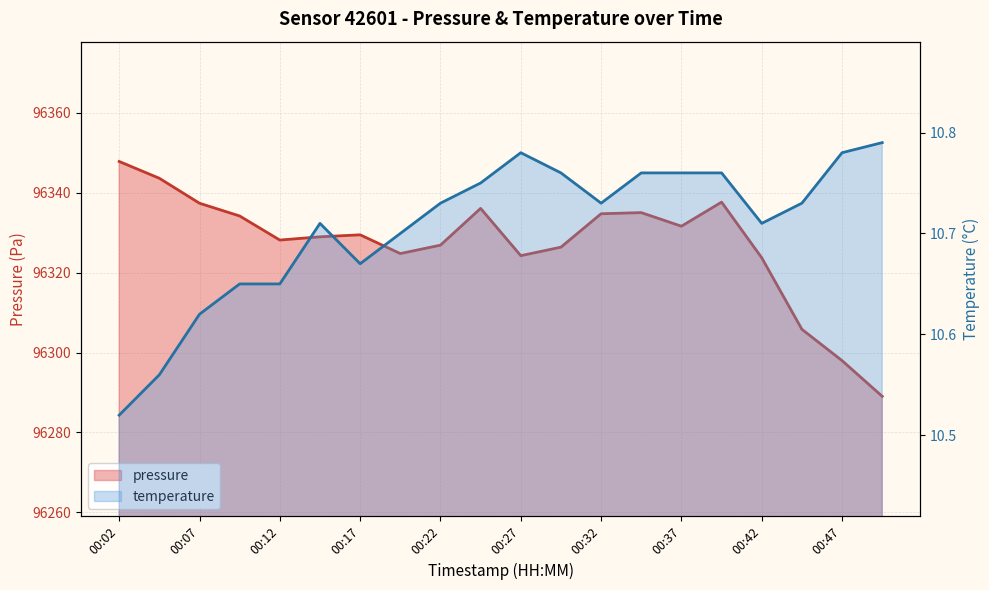

How many interior local valleys does the temperature series have?

3